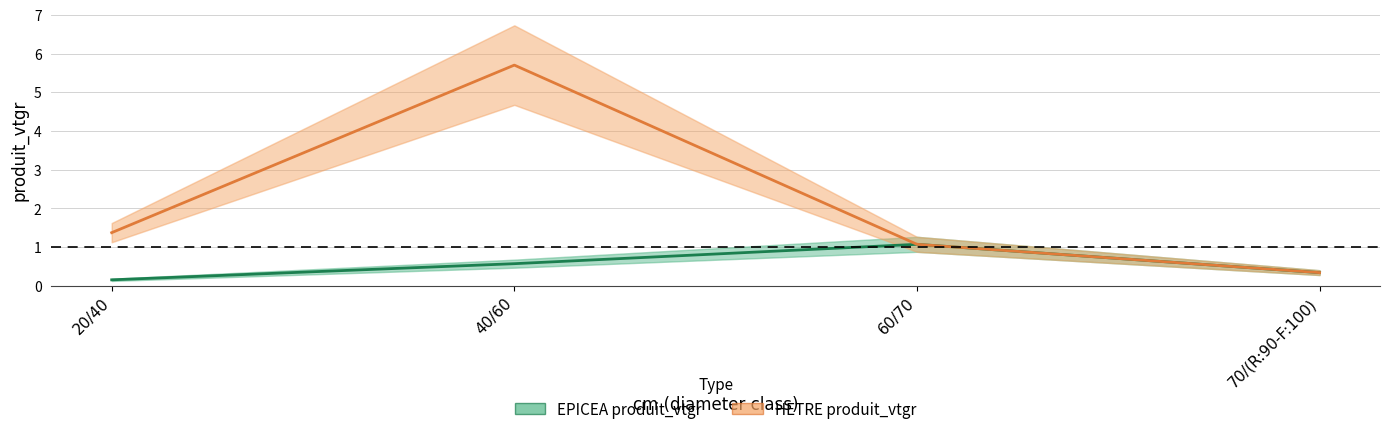

What is the total value across all series at 70/(R:90-F:100)?

0.7